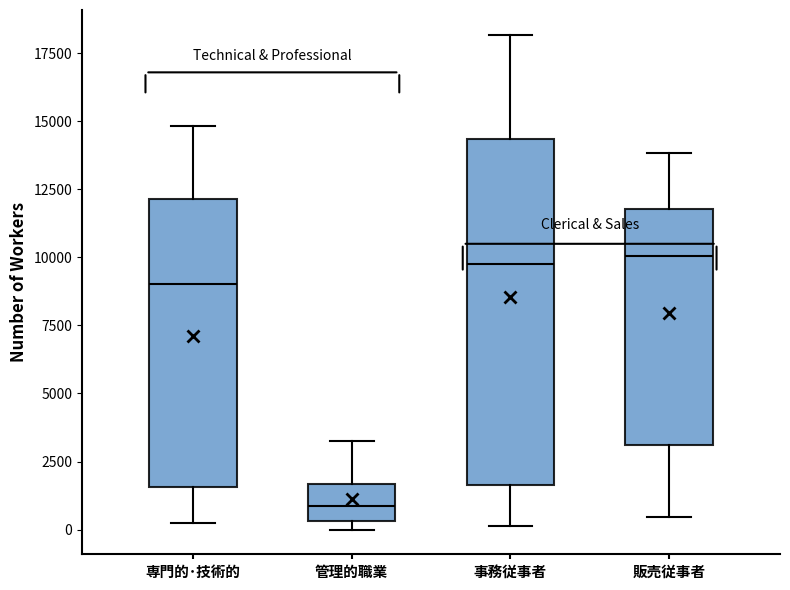

Comparing the boxes themselves (not the whiskers), which one is the tallest?

事務従事者